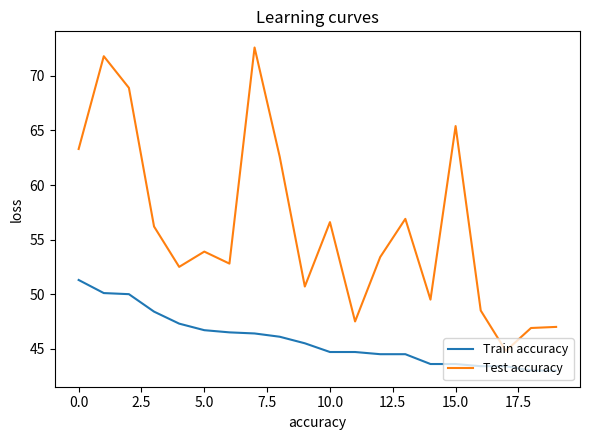

Is this an area chart (filled region under the line)?

No